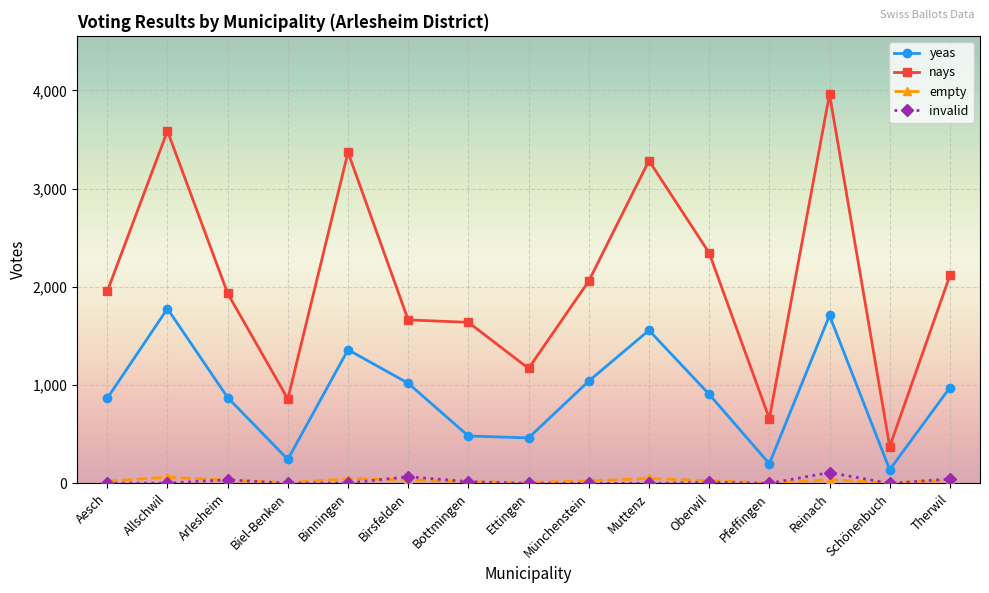

Is it true that invalid equals 110 at Reinach?

True